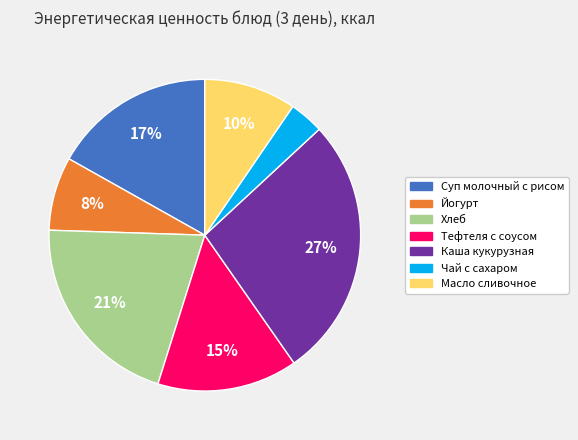

Which has a higher value, Чай с сахаром or Тефтеля с соусом?

Тефтеля с соусом